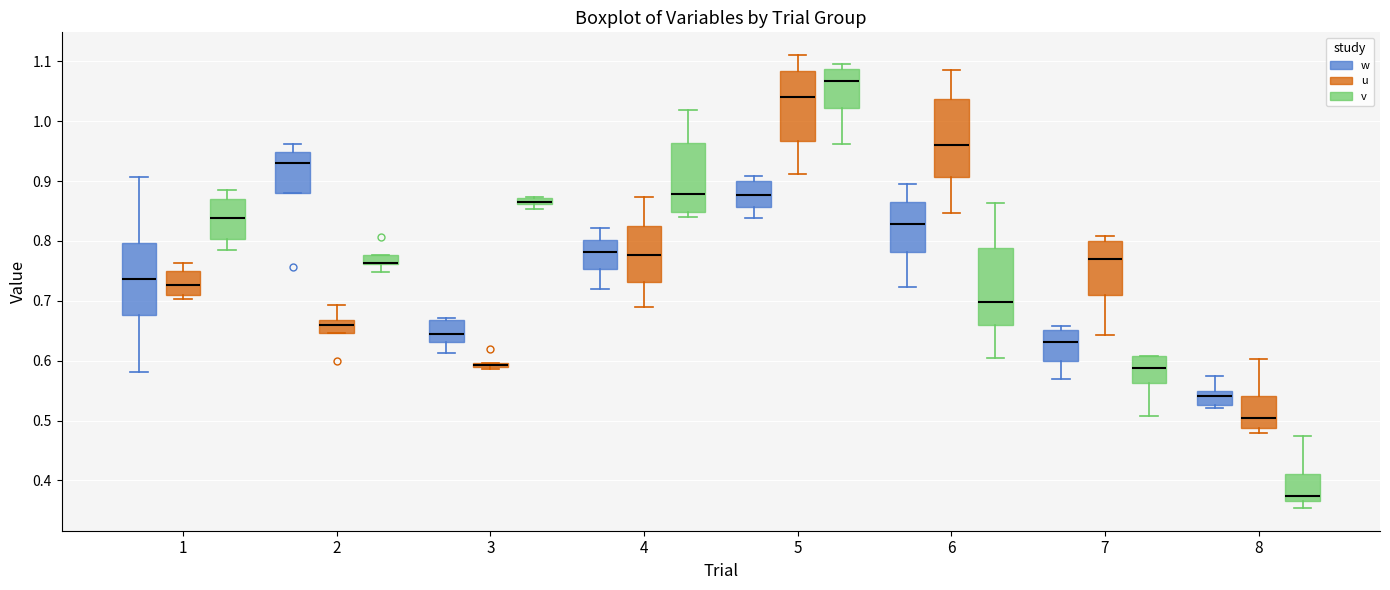

Where does the upper whisker of the box for 1 (v) end on the y-axis? The values are not printed on the chart, so give them approximately, as read against the axis.

0.89